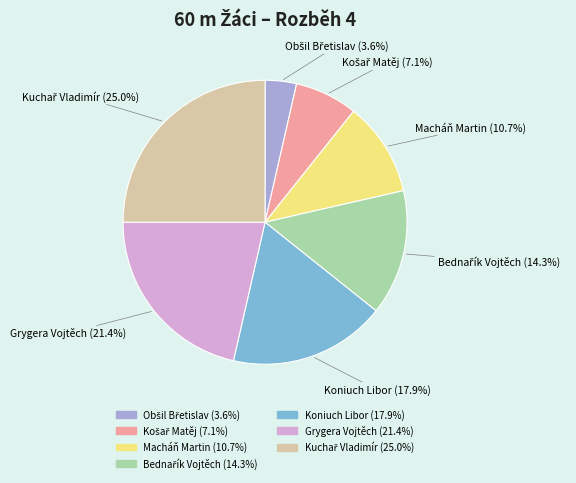

What percentage is NOT represented by Grygera Vojtěch?

78.6%